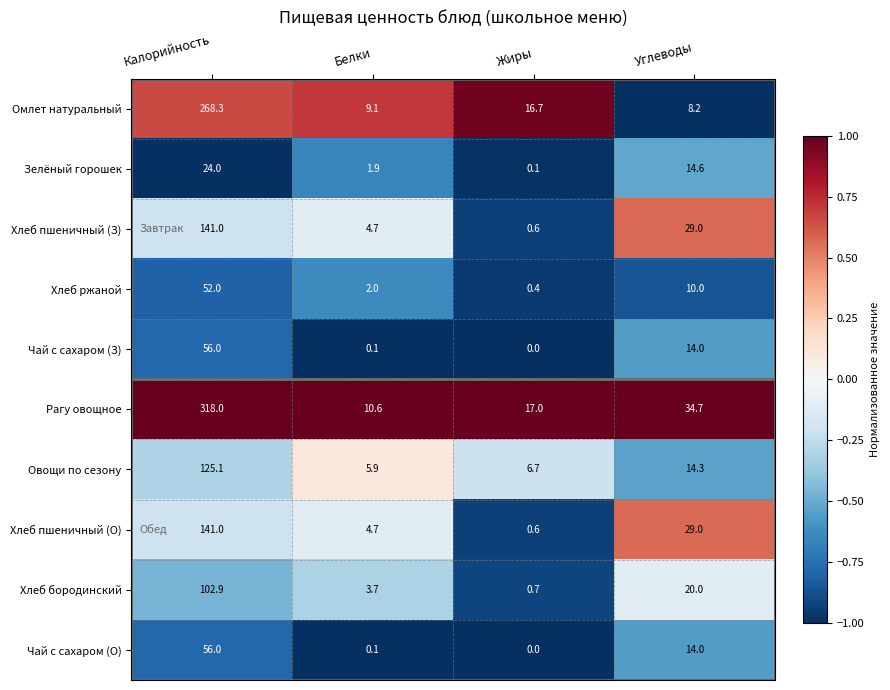

The Омлет натуральный series shows 16.7 at Жиры. True or false?

True